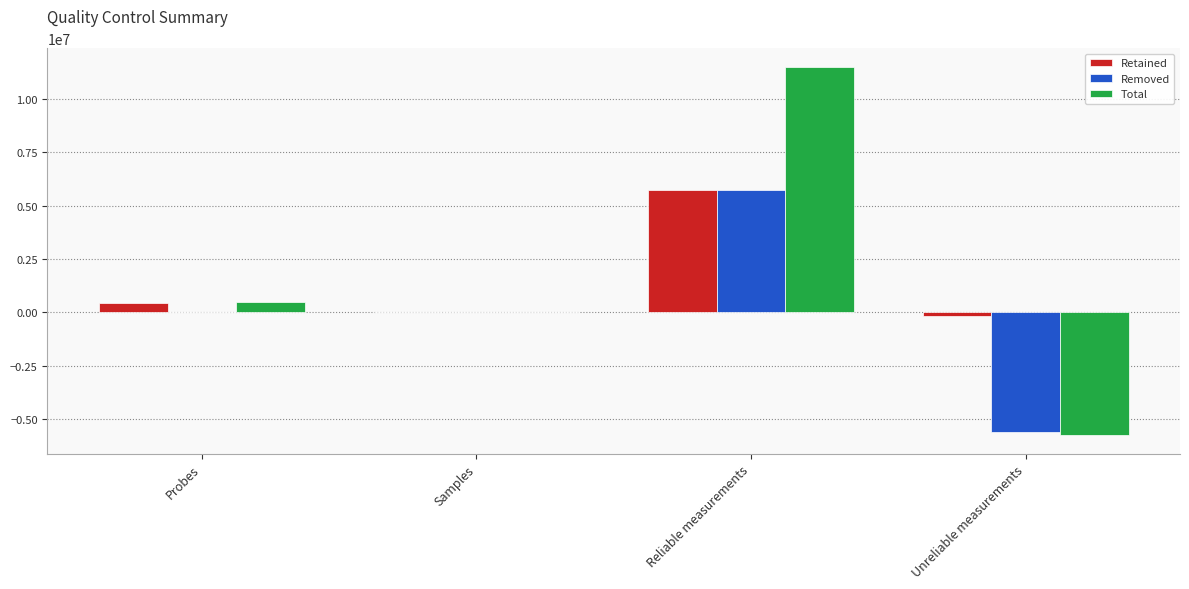

What is the sum of the Total values at Samples and Reliable measurements?

11519364